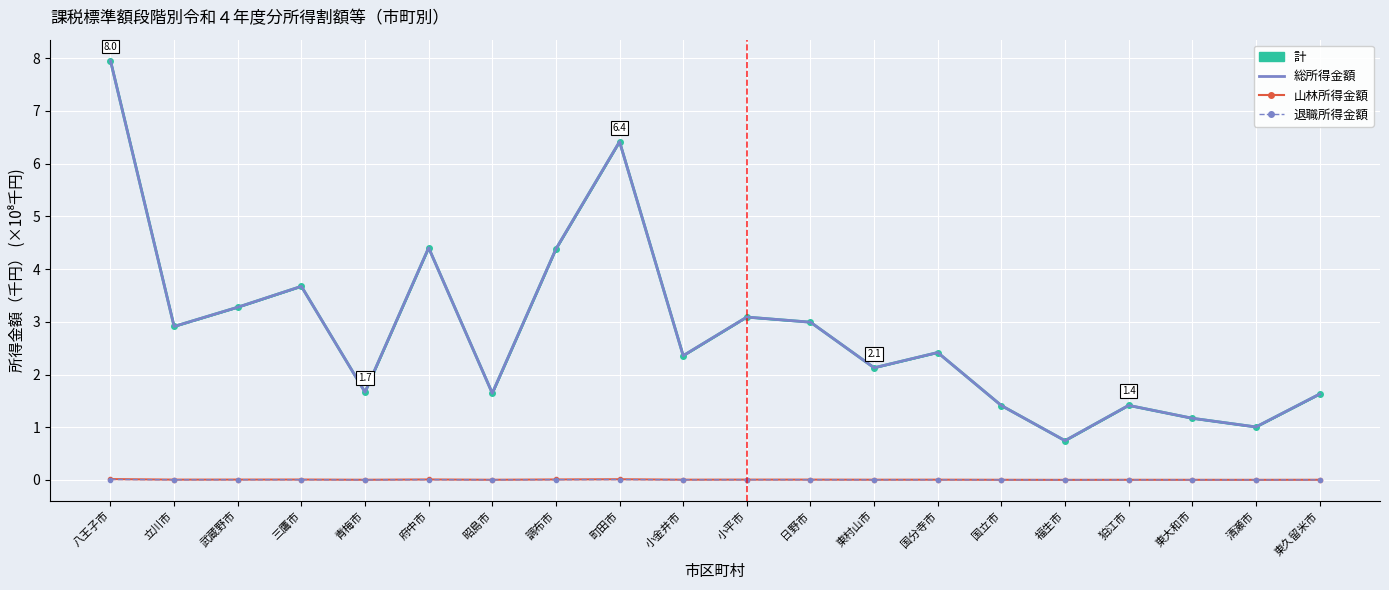

What is the difference between the second highest and second lowest values in the 総所得金額 series?

5.4